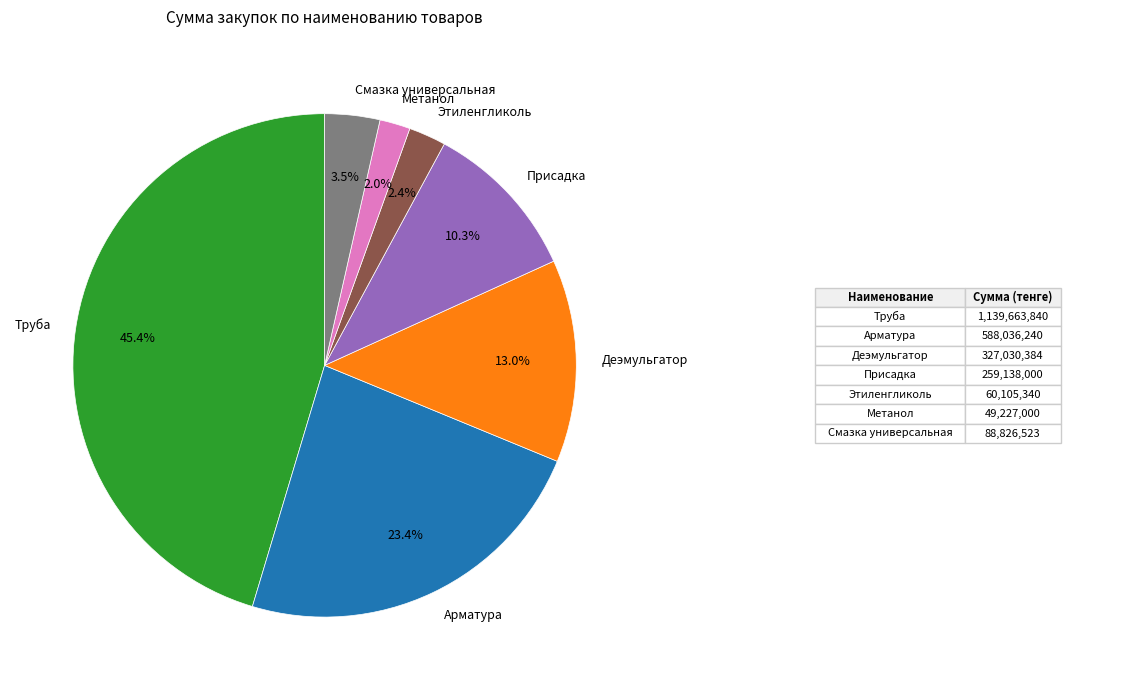

Combined, what portion of the pie is Деэмульгатор and Этиленгликоль?

15.4%